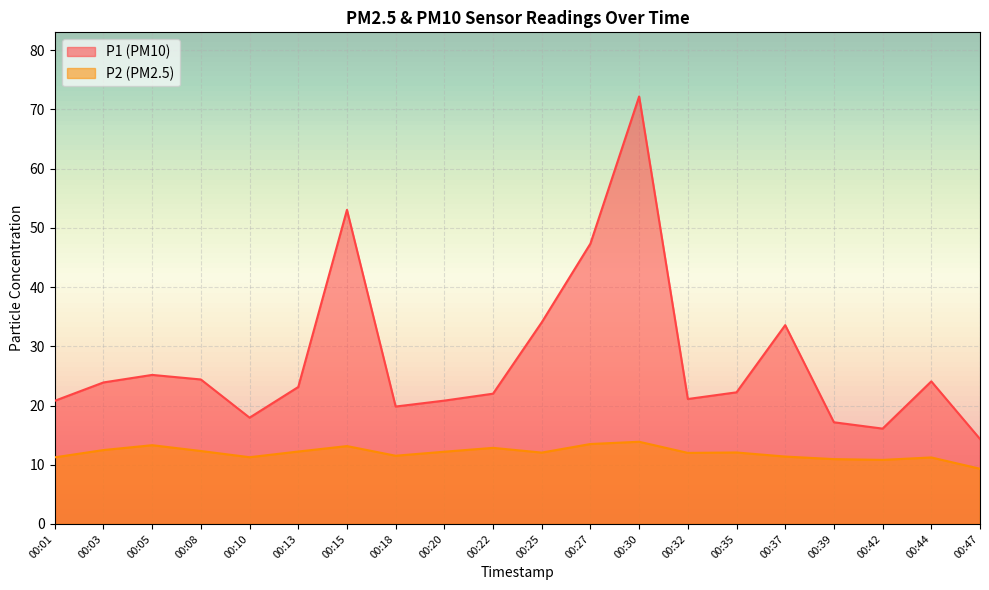

What is the highest value of the P1 series?

72.2